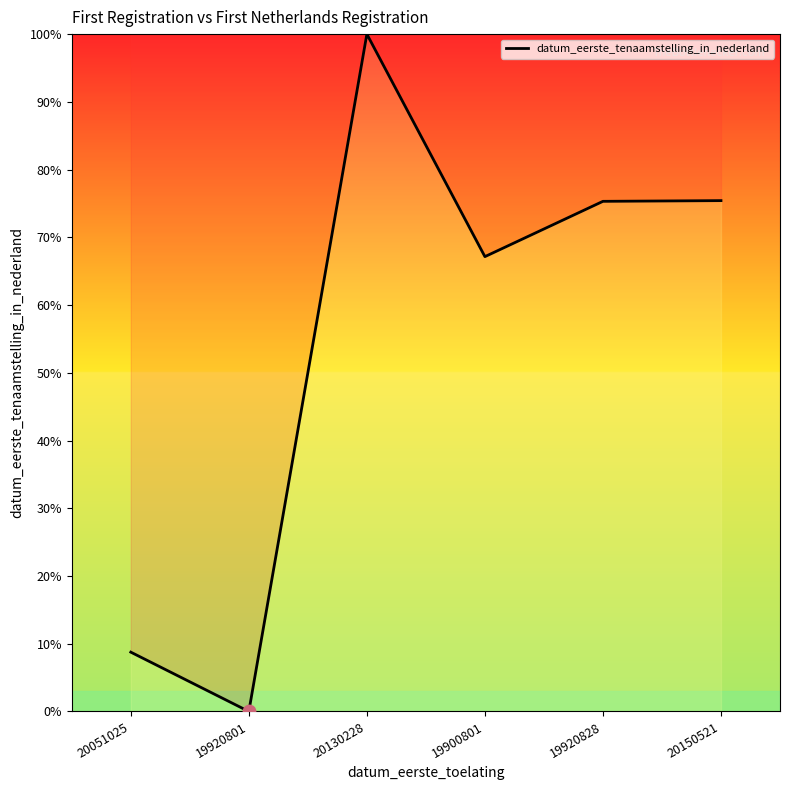

What is the ratio of the value at 19920828 to the value at 19900801?

1.1